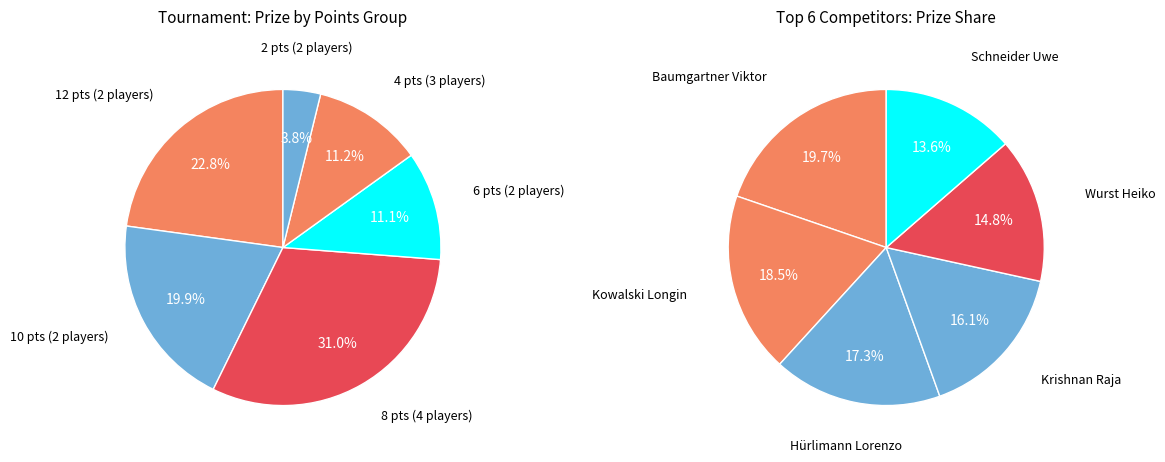

What is the largest slice in the pie chart?

Baumgartner Viktor